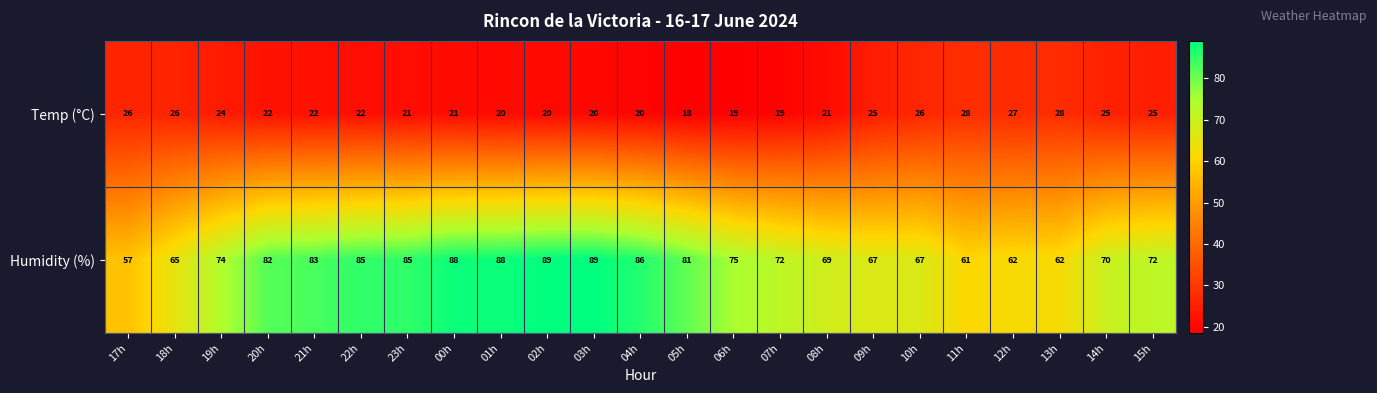

What is the total value across all series at 07h?

91